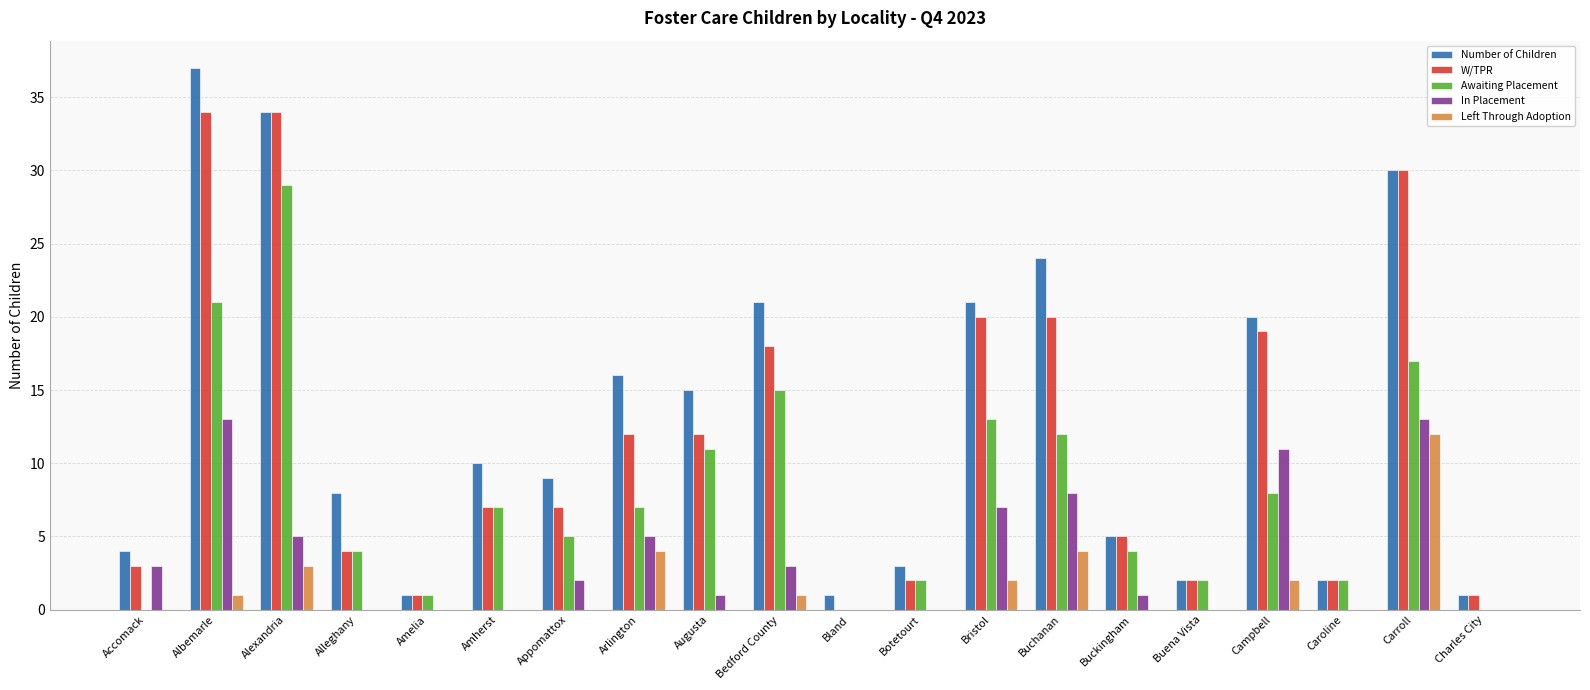

How many distinct data groups are displayed?

5